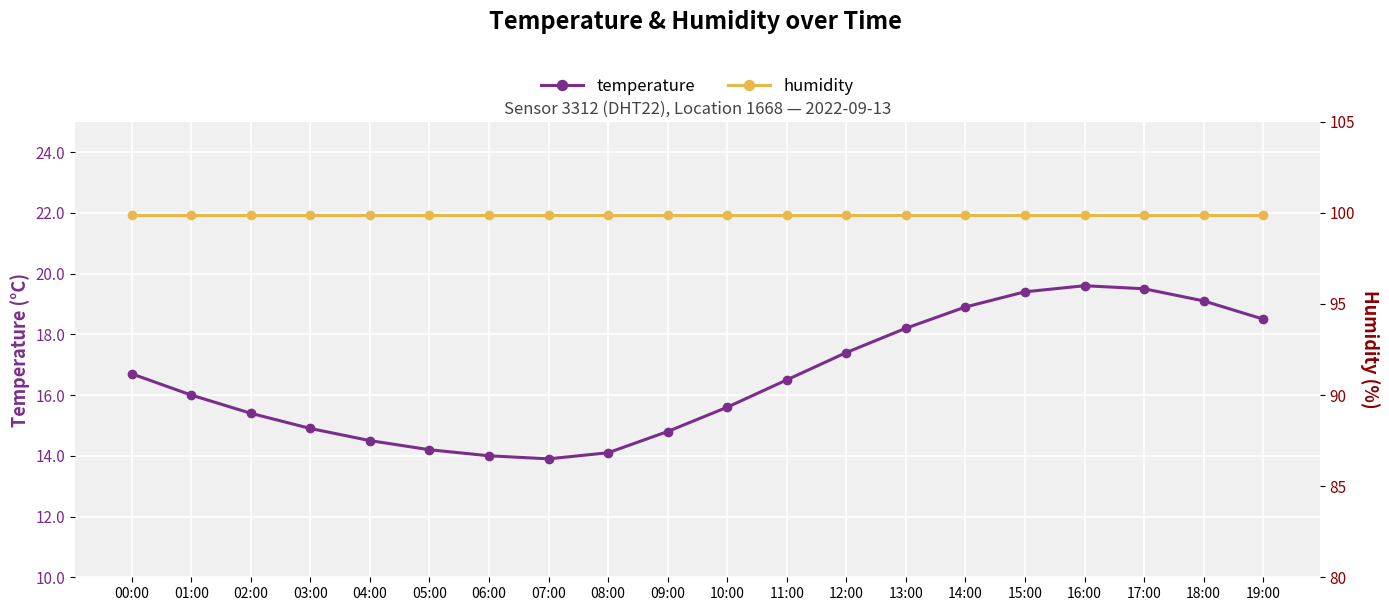

Is it true that humidity equals 99.9 at 10:00?

True